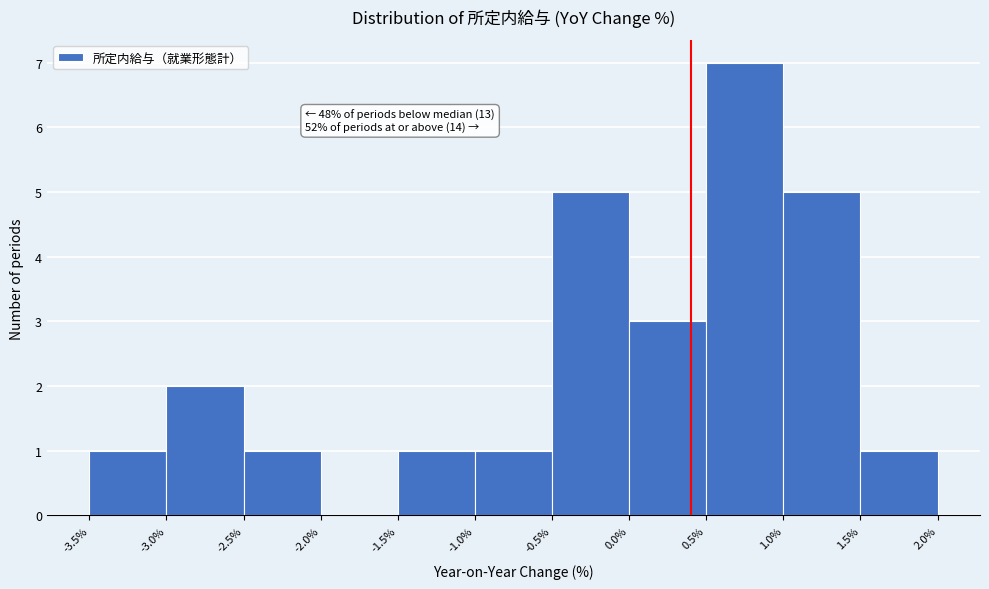

Which range on the x-axis has the tallest bar?

0.5% to 1.0%